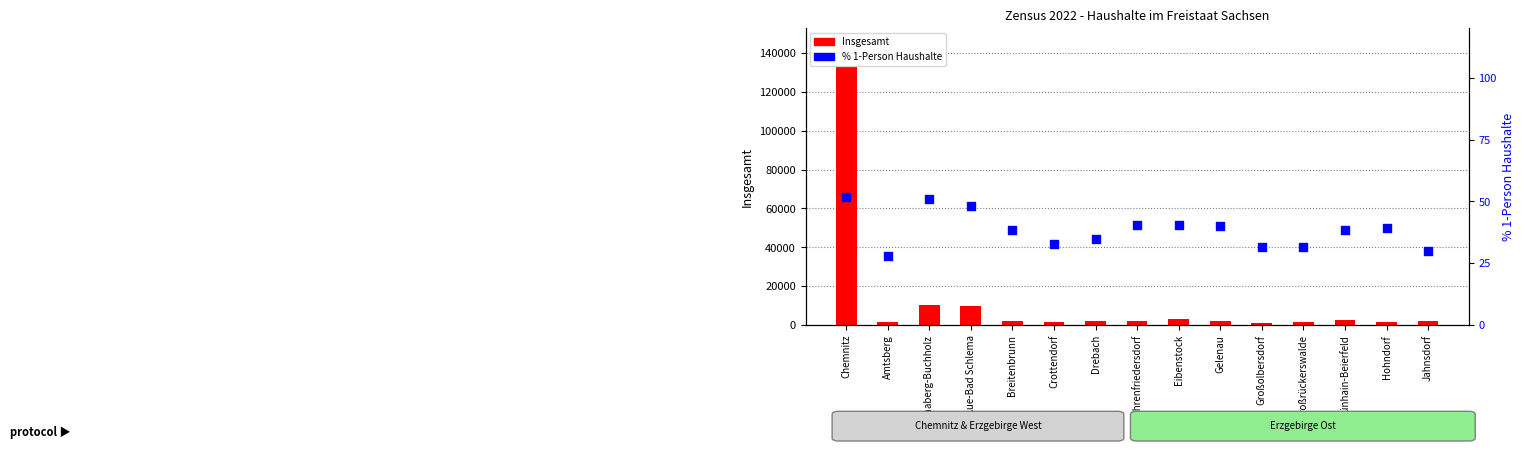

Which series reaches the maximum Y coordinate?

Insgesamt